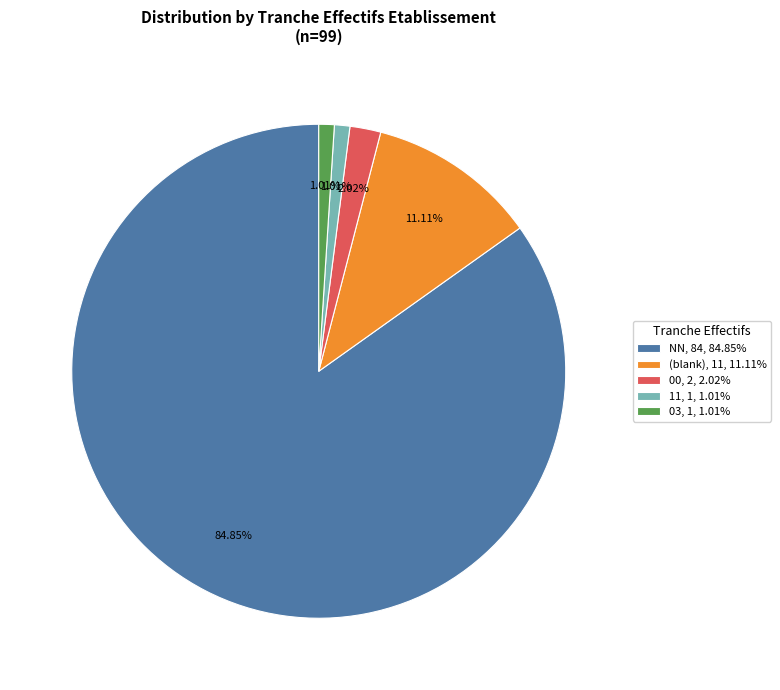

Is (blank), 11, 11.11% the majority of the pie?

No